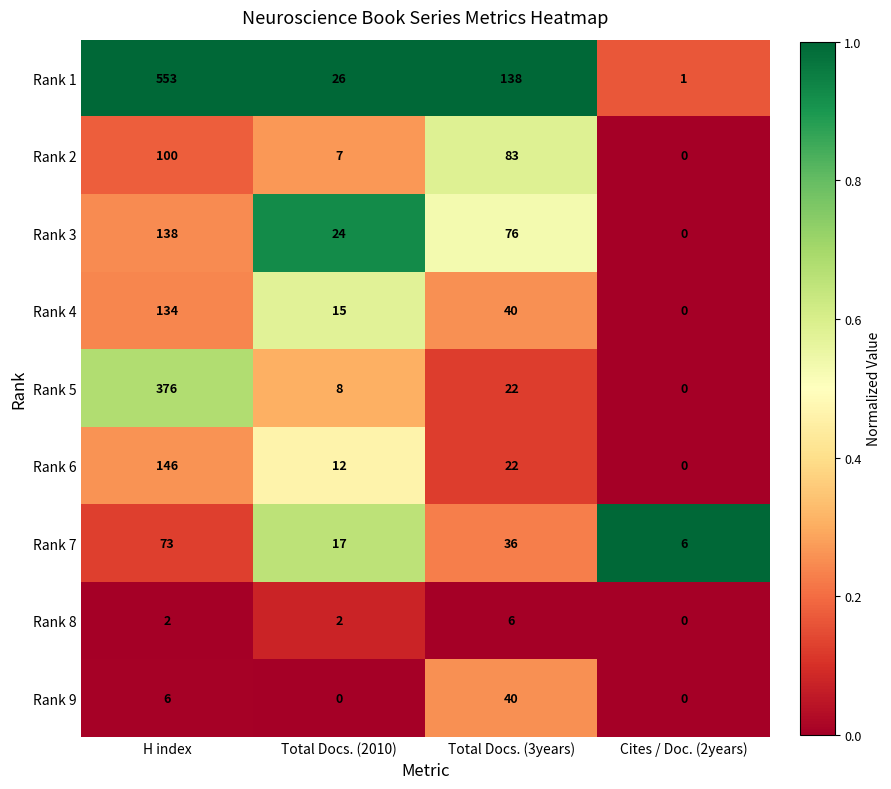

At which category is the sum across all series the highest?

H index